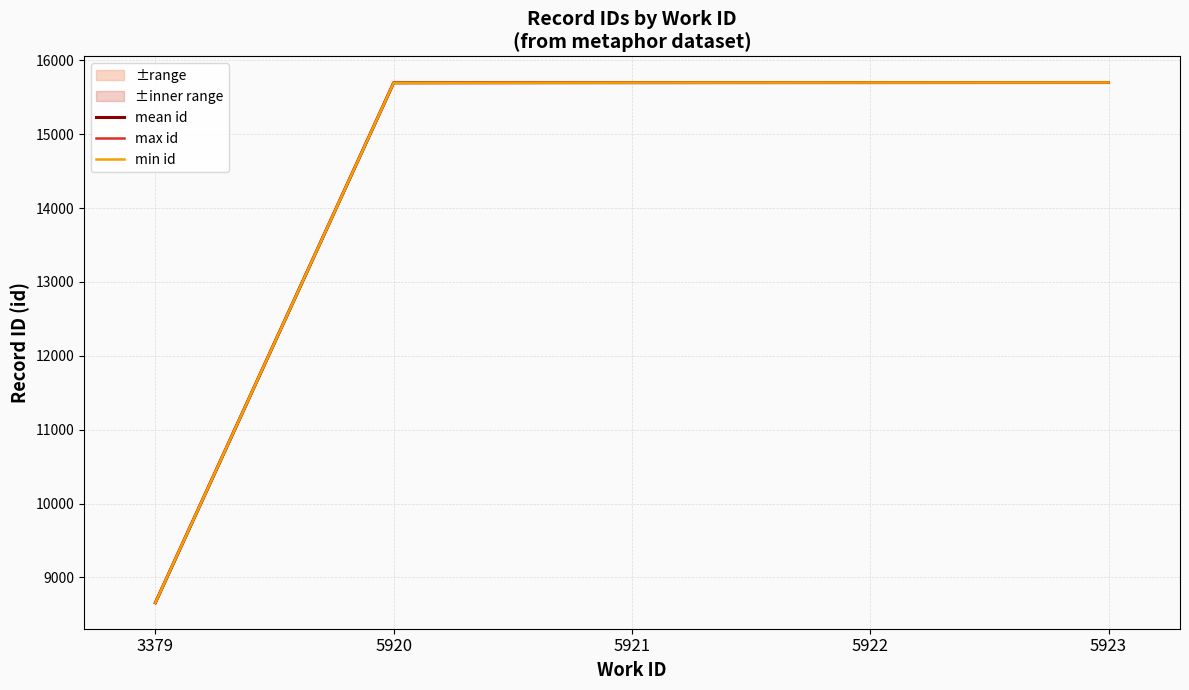

Reading left to right, transcribe all the data shown in this chart.

mean id: 3379=8657	5920=15697	5921=15699	5922=15700	5923=15701
max id: 3379=8657	5920=15698	5921=15699	5922=15700	5923=15701
min id: 3379=8657	5920=15696	5921=15699	5922=15700	5923=15701